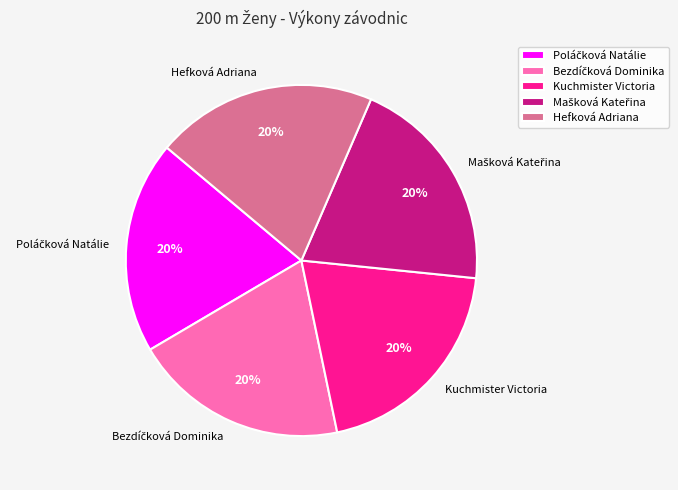

To the nearest percent, what portion does Hefková Adriana represent?

20%